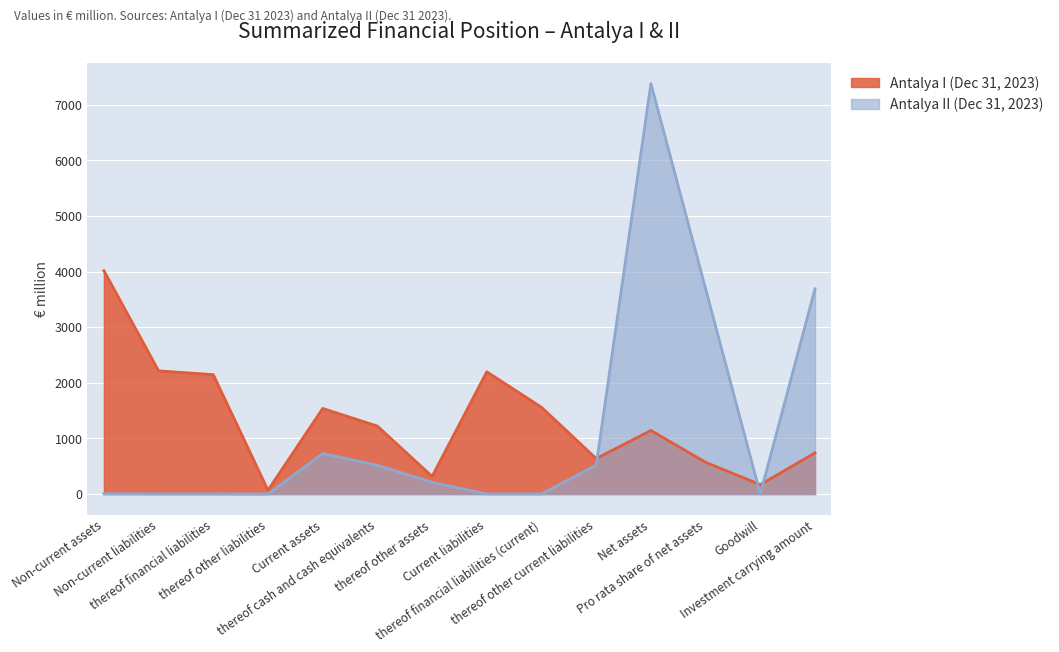

Which label corresponds to the largest value in the chart?

Net assets